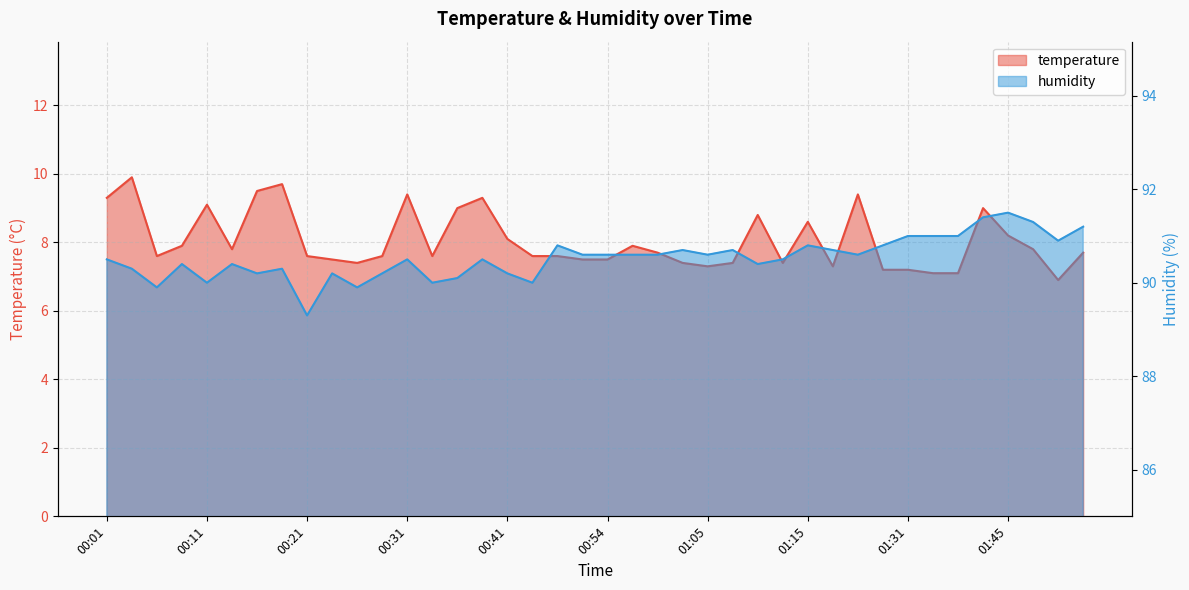

What is the label of the 31st point from the left?

01:20